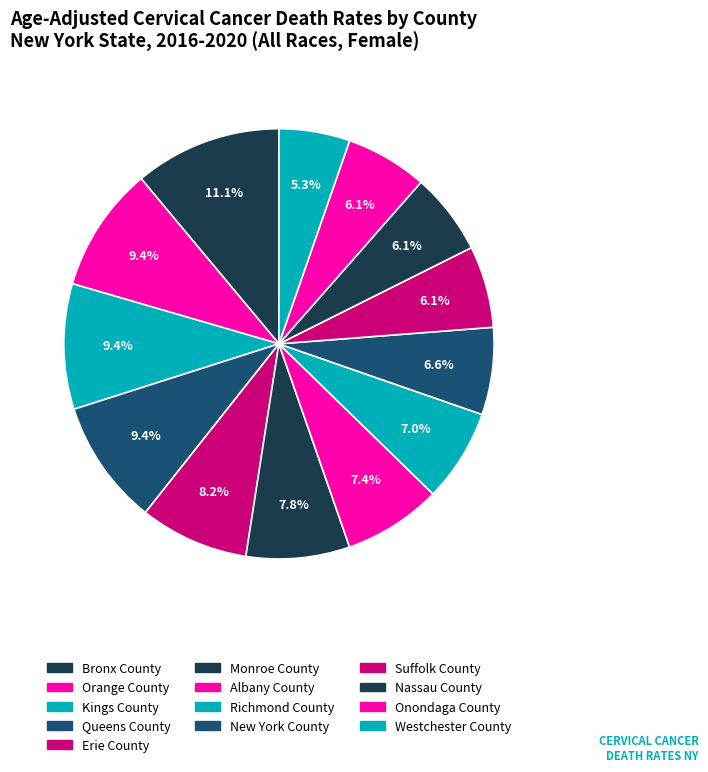

How many slices are in this pie chart?

13